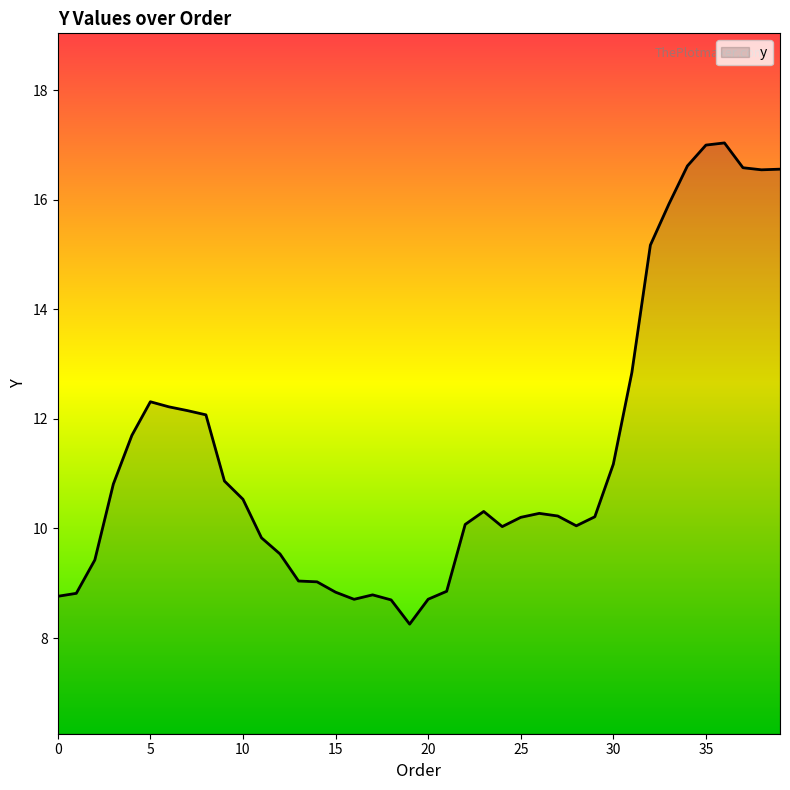

What is the smallest value displayed?

8.3